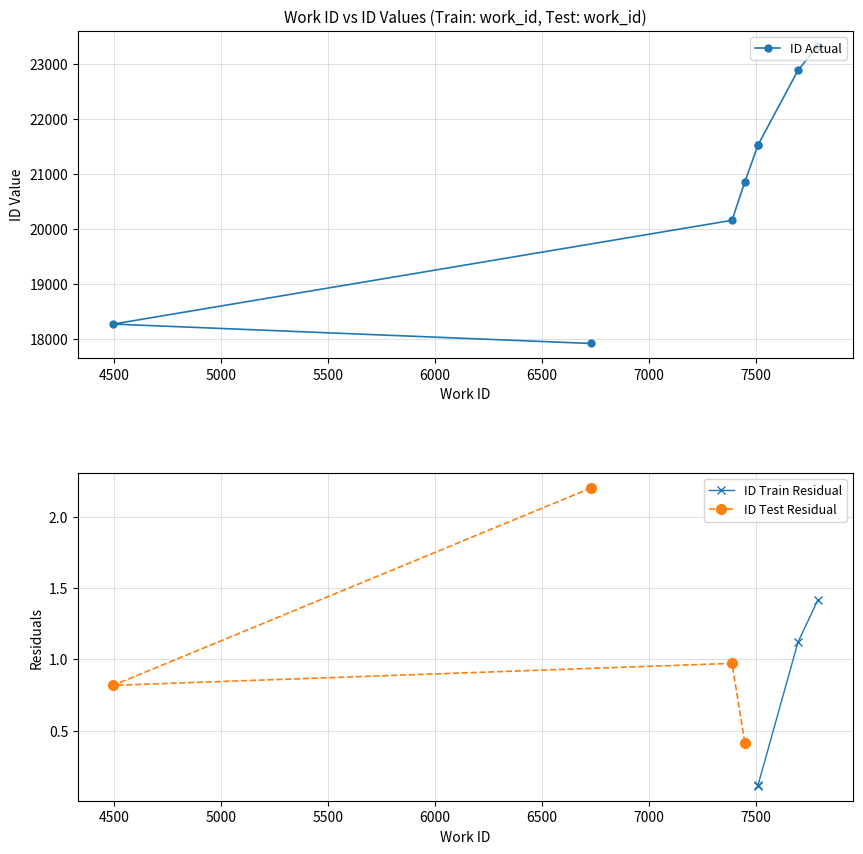

Approximately how many times larger is the value at 7510 compared to 7388?

1.1